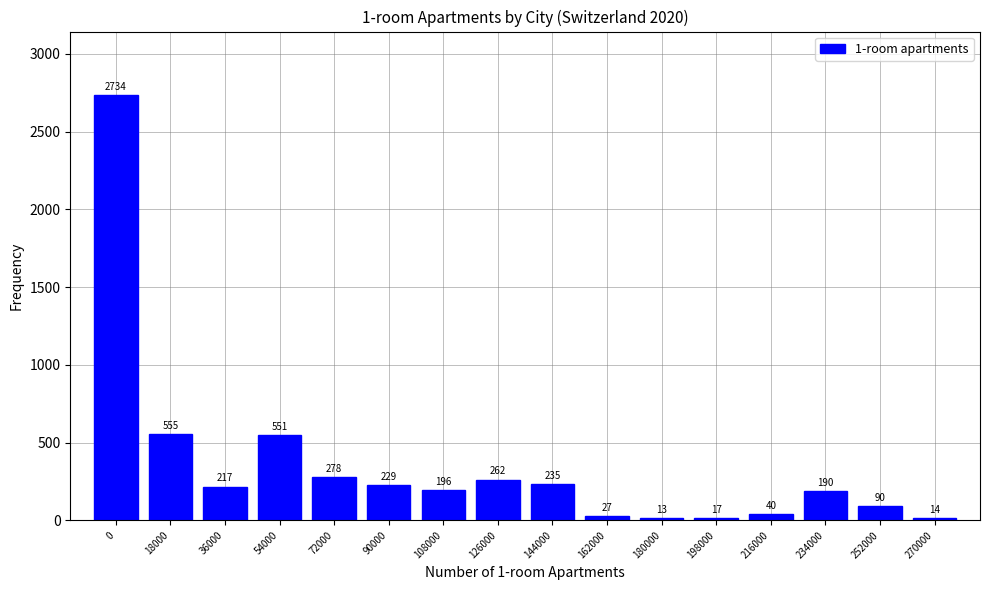

Reading right to left, transcribe all the data shown in this chart.

14	90	190	40	17	13	27	235	262	196	229	278	551	217	555	2734